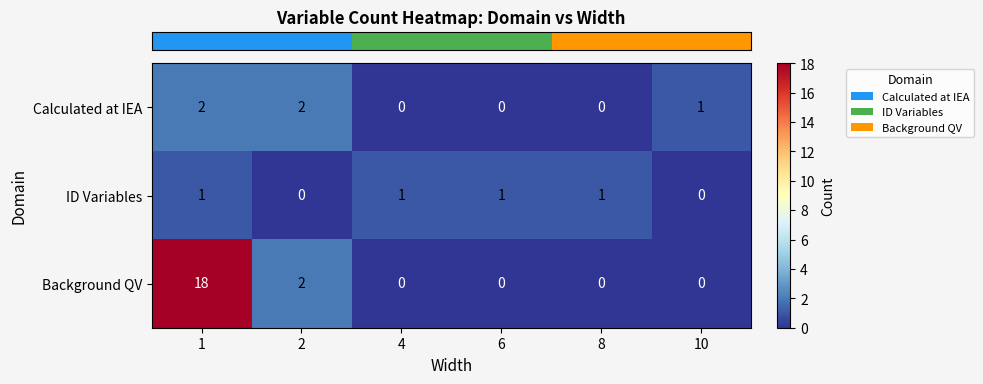

What is the highest value of the Background QV series?

18